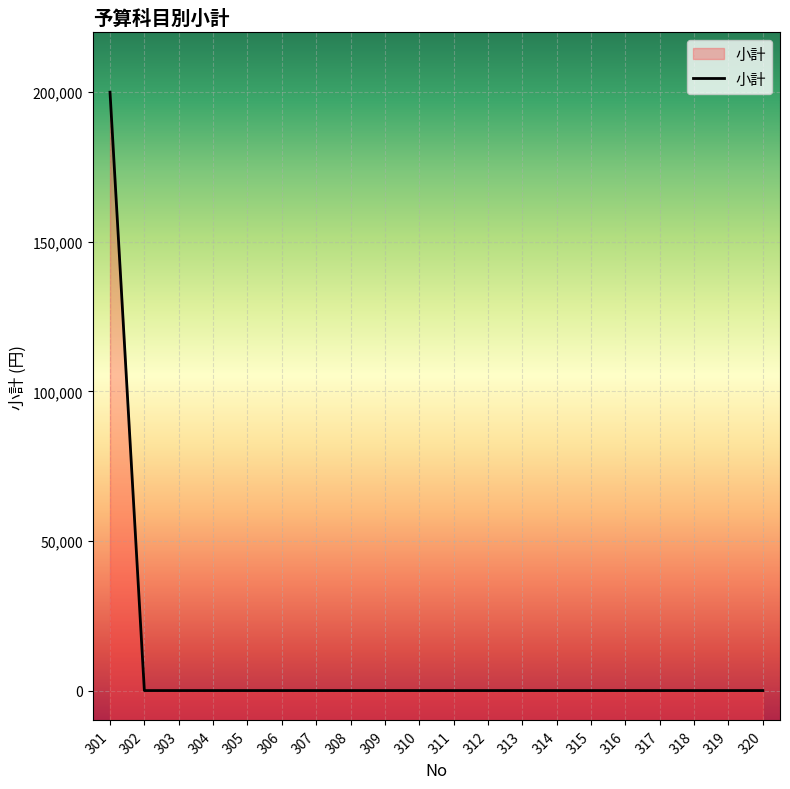

Count the number of values greater than 0.

1